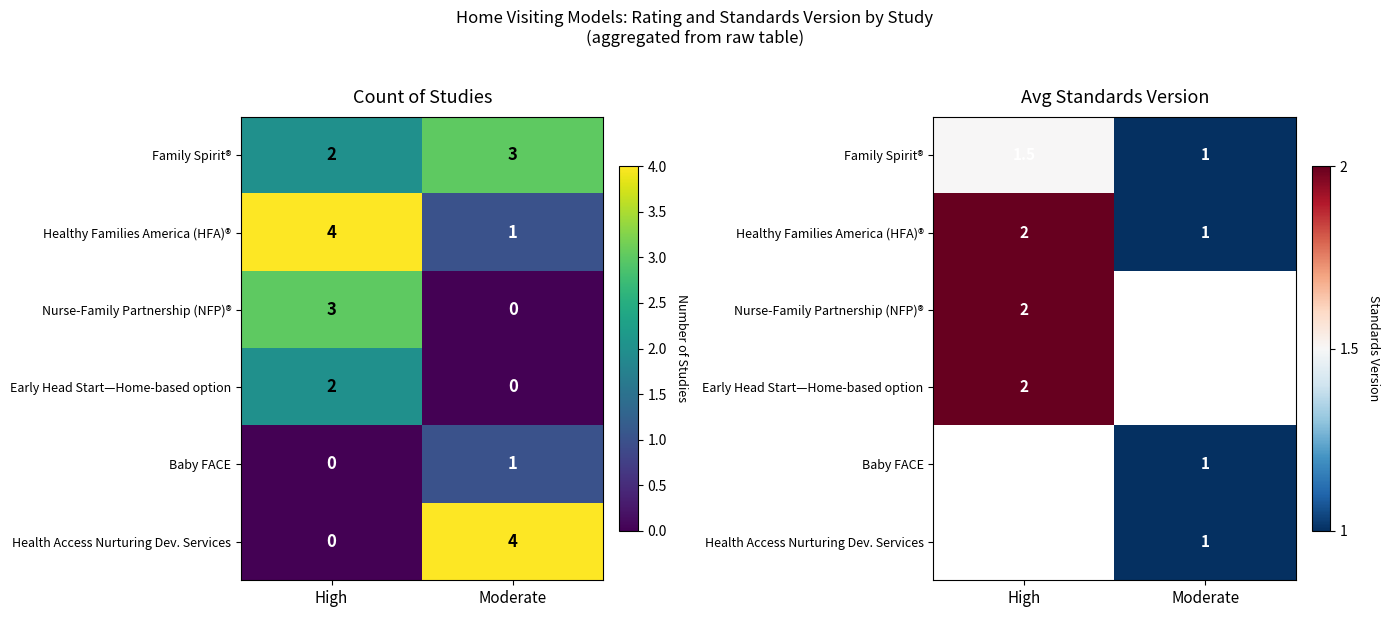

How many Baby FACE values are between 0 and 1?

2